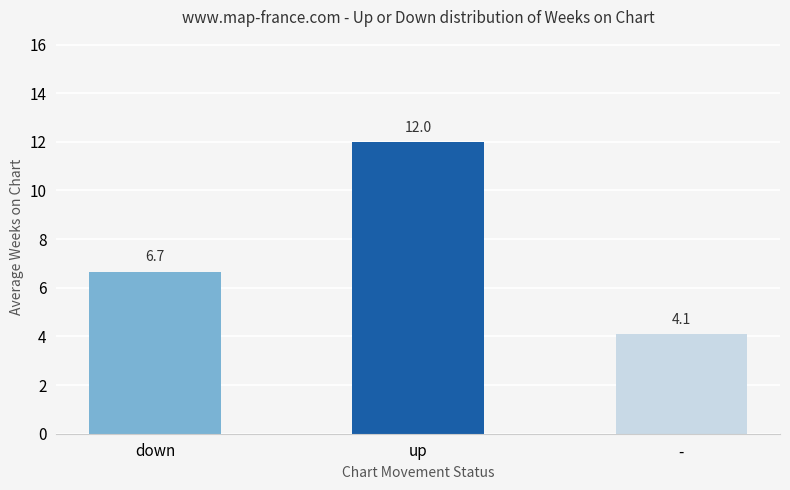

What position from the left is -?

3